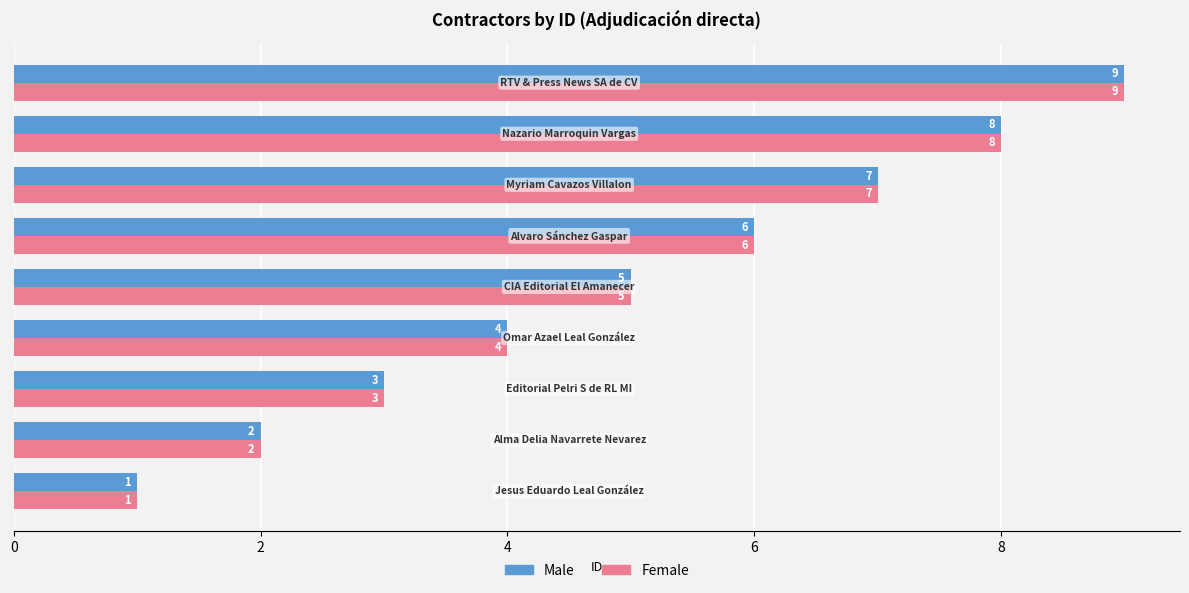

Count the Male values in the range 3 to 7.

5